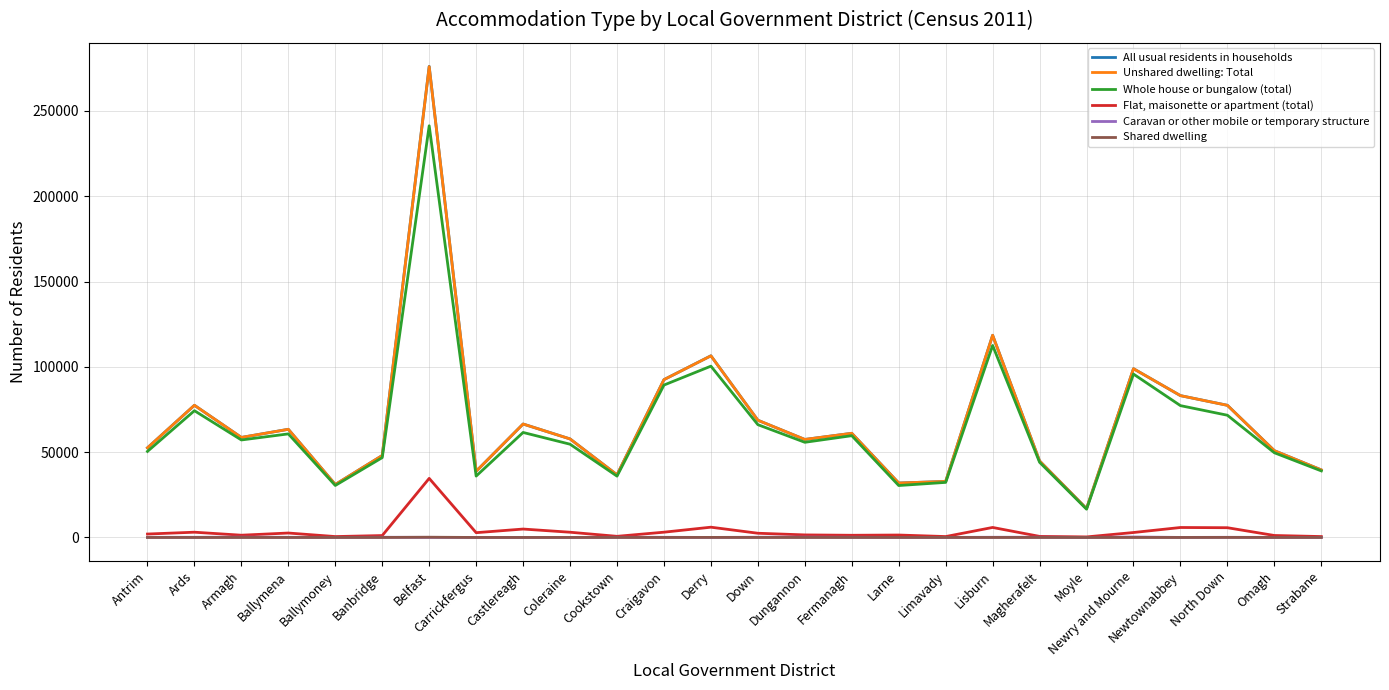

At Ballymoney, list the series in order from smallest to largest.

Shared dwelling, Caravan or other mobile or temporary structure, Flat, maisonette or apartment (total), Whole house or bungalow (total), Unshared dwelling: Total, All usual residents in households